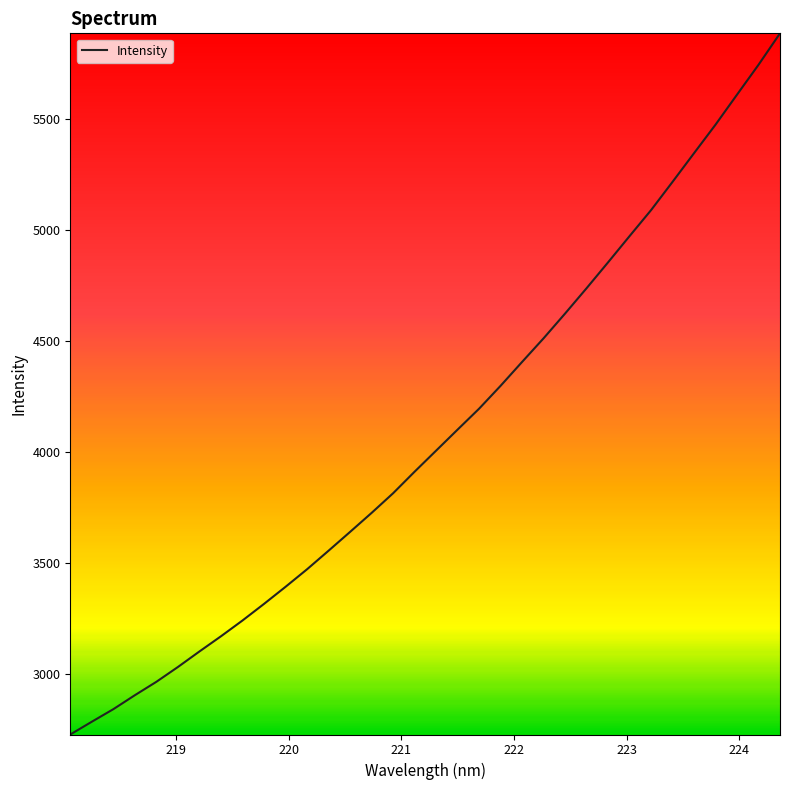

What is the difference between the maximum and minimum values?

3162.2